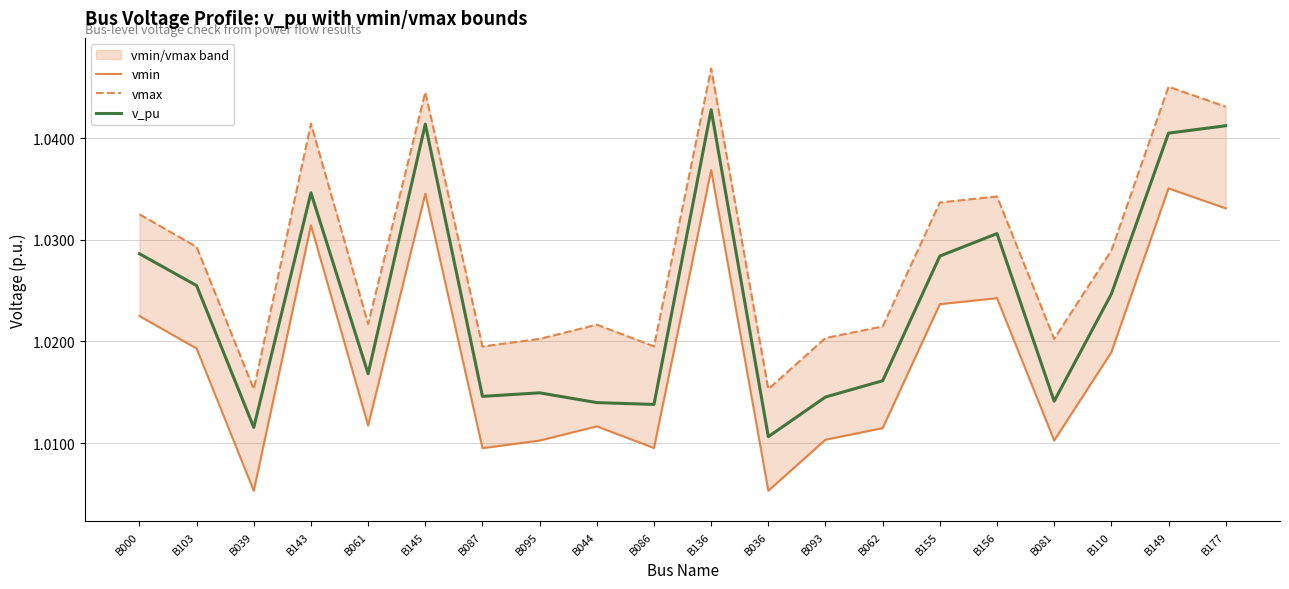

True or false: vmax and v_pu intersect in this chart.

False